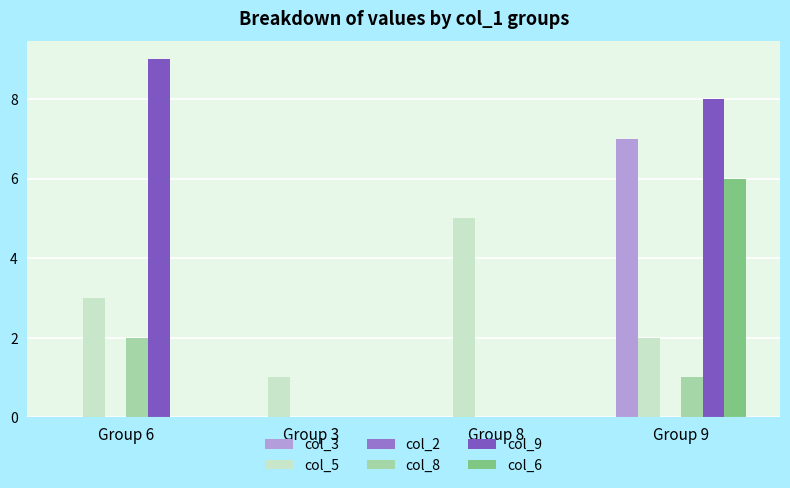

What is the sum of all col_9 values?

17